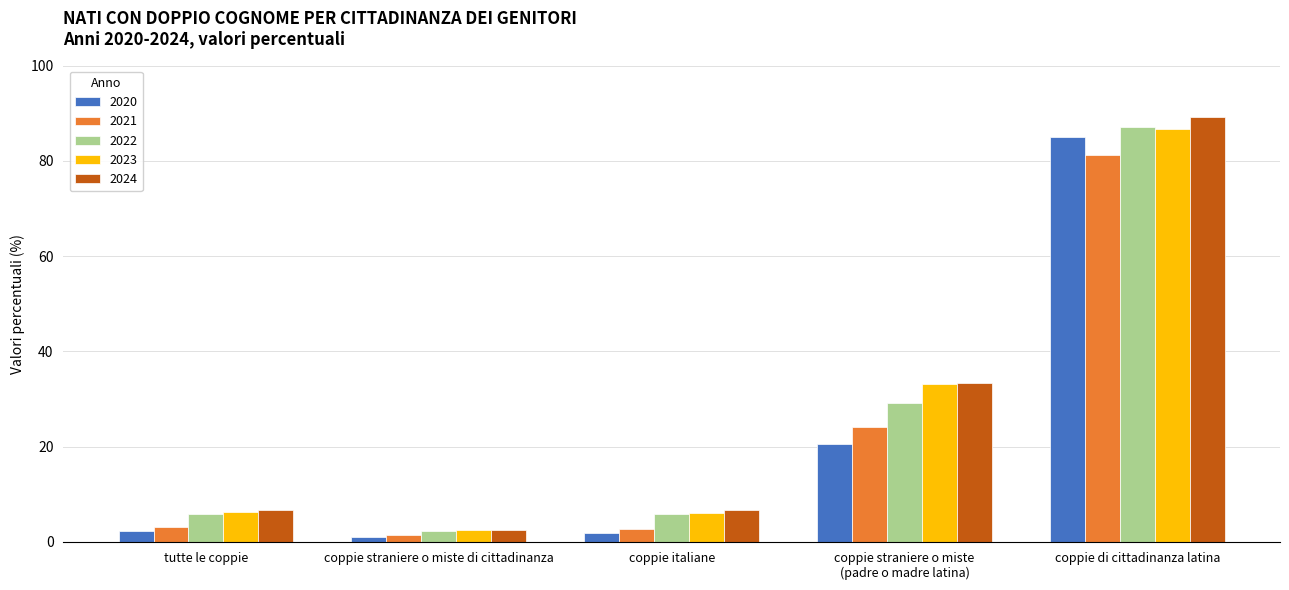

At how many categories does at least one series exceed 71?

1